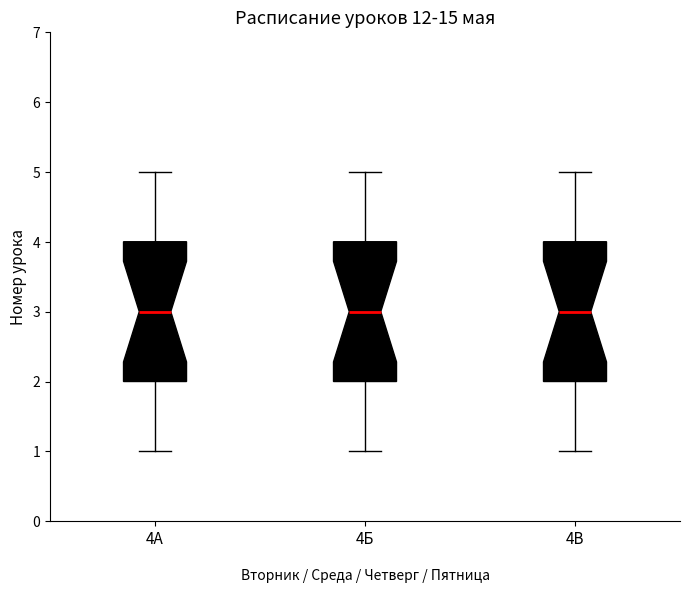

Reading left to right, transcribe this box plot: for each box, give where its median line is, the range the box spans, and where its two whiskers end, as read against the y-axis. The values are not printed on the chart, so give them approximately, as read against the axis.

4A: median 3, box 2 to 4, whiskers 1 to 5
4Б: median 3, box 2 to 4, whiskers 1 to 5
4В: median 3, box 2 to 4, whiskers 1 to 5